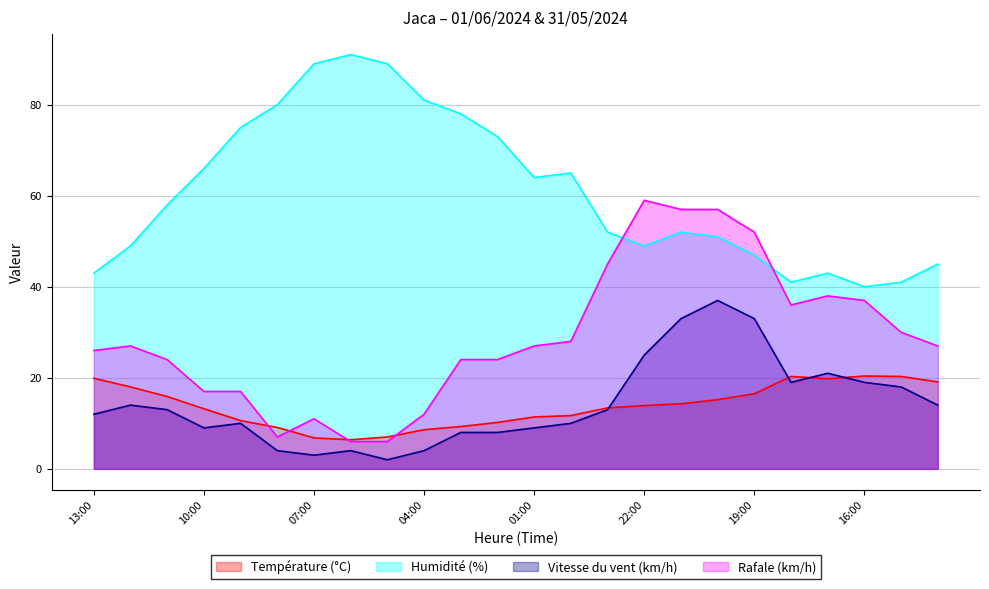

What is the difference between the maximum and second lowest values in the Rafale (km/h) series?

53.0